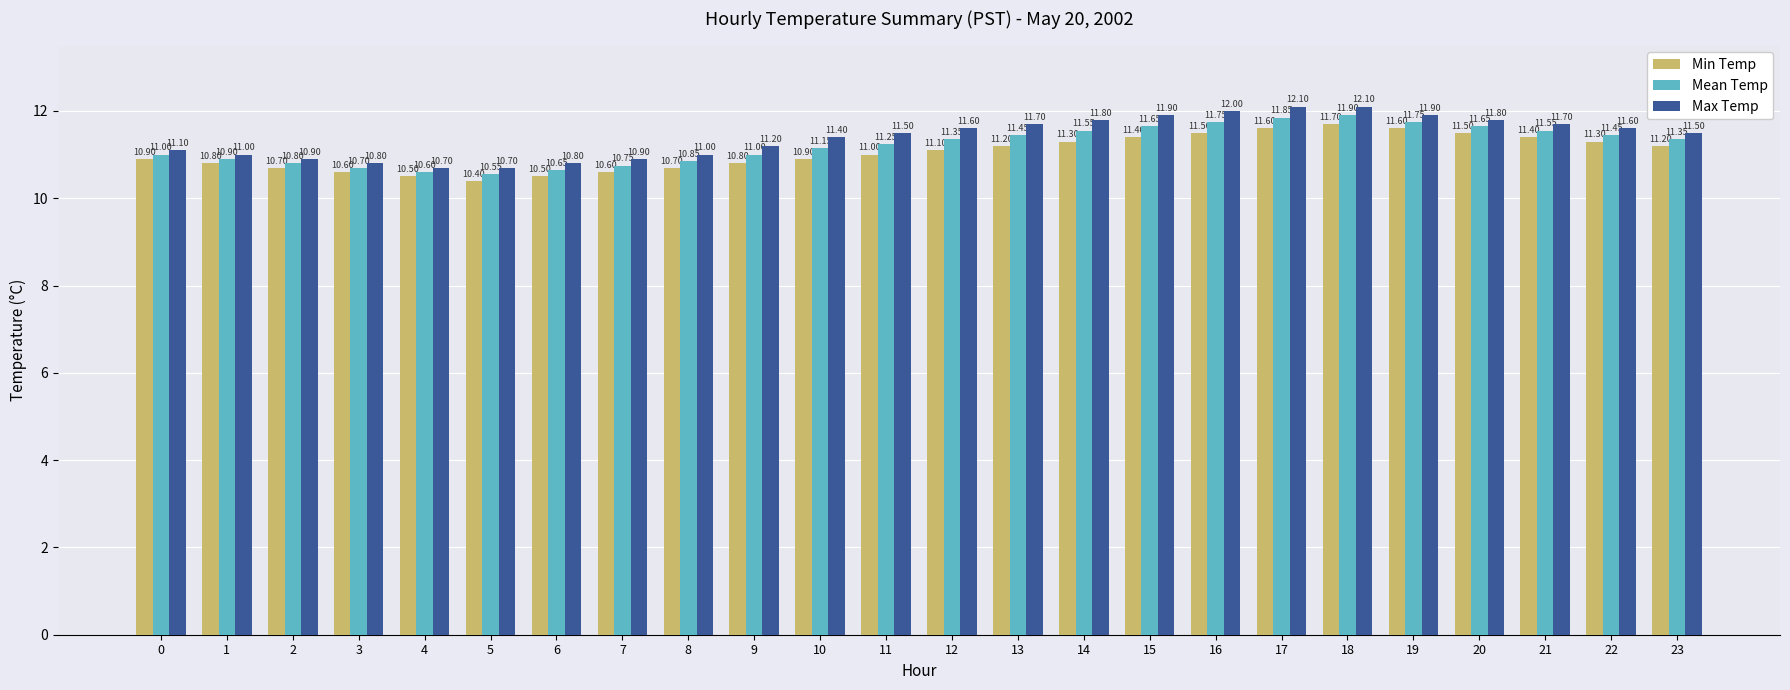

Between 9 and 20, which series saw the biggest shift?

Min Temp